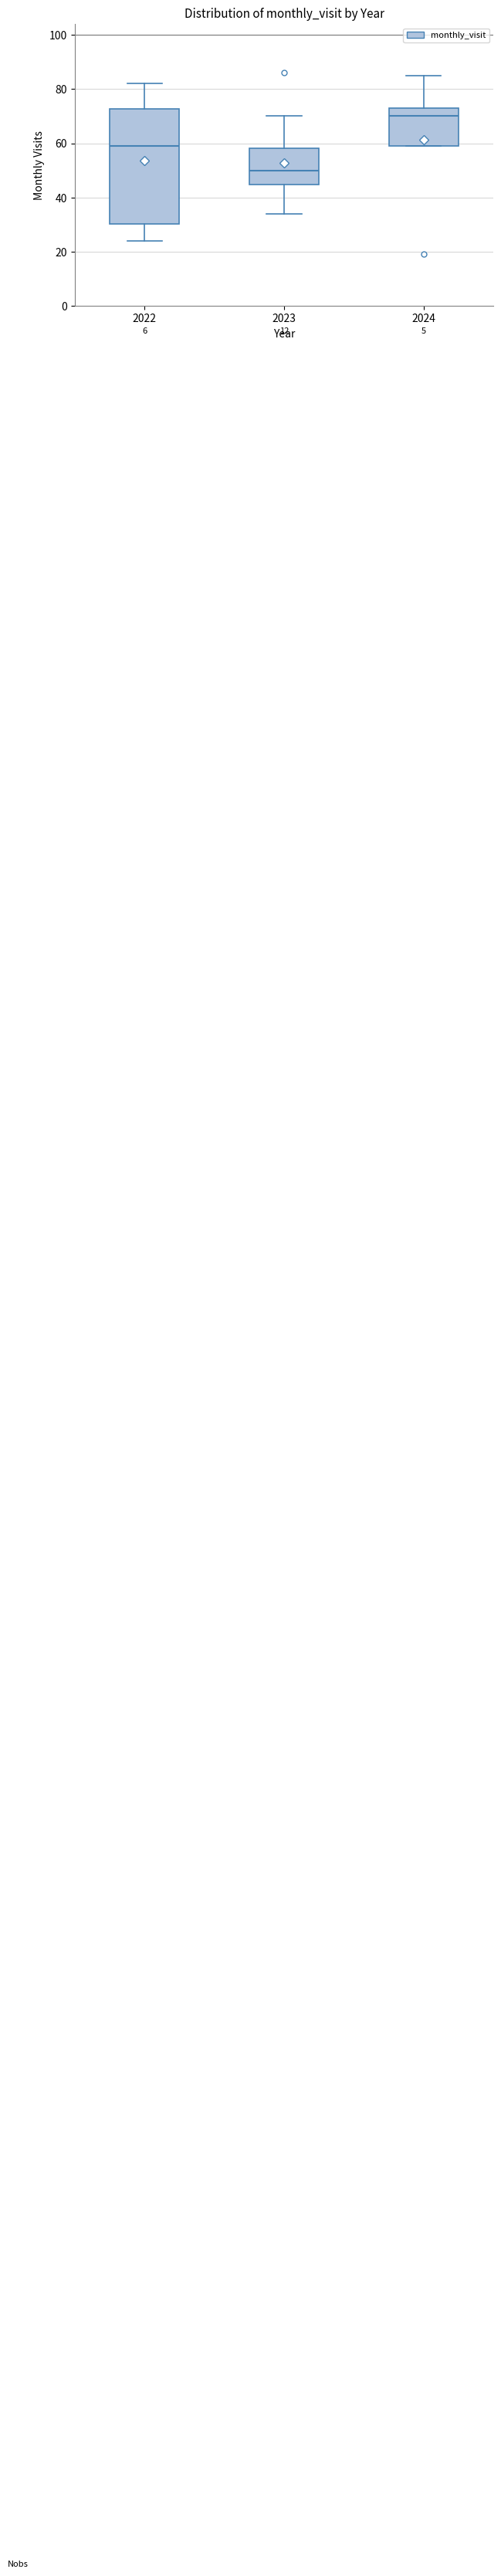

Reading left to right, transcribe this box plot: for each box, give where its median line is, the range the box spans, and where its two whiskers end, as read against the y-axis. The values are not printed on the chart, so give them approximately, as read against the axis.

2022: median 60, box 30 to 72, whiskers 24 to 82
2023: median 50, box 44 to 58, whiskers 34 to 70
2024: median 70, box 60 to 74, whiskers 60 to 86